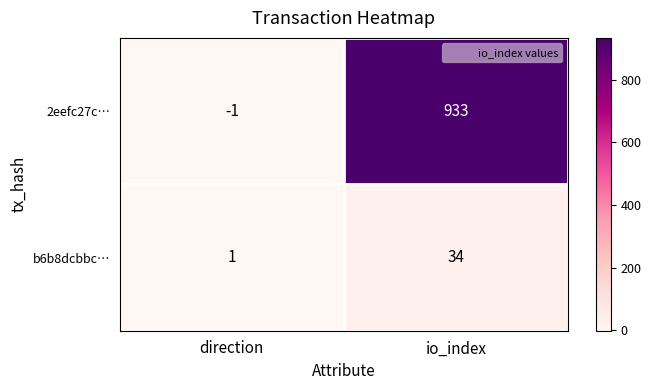

At how many categories does at least one series exceed 525?

1